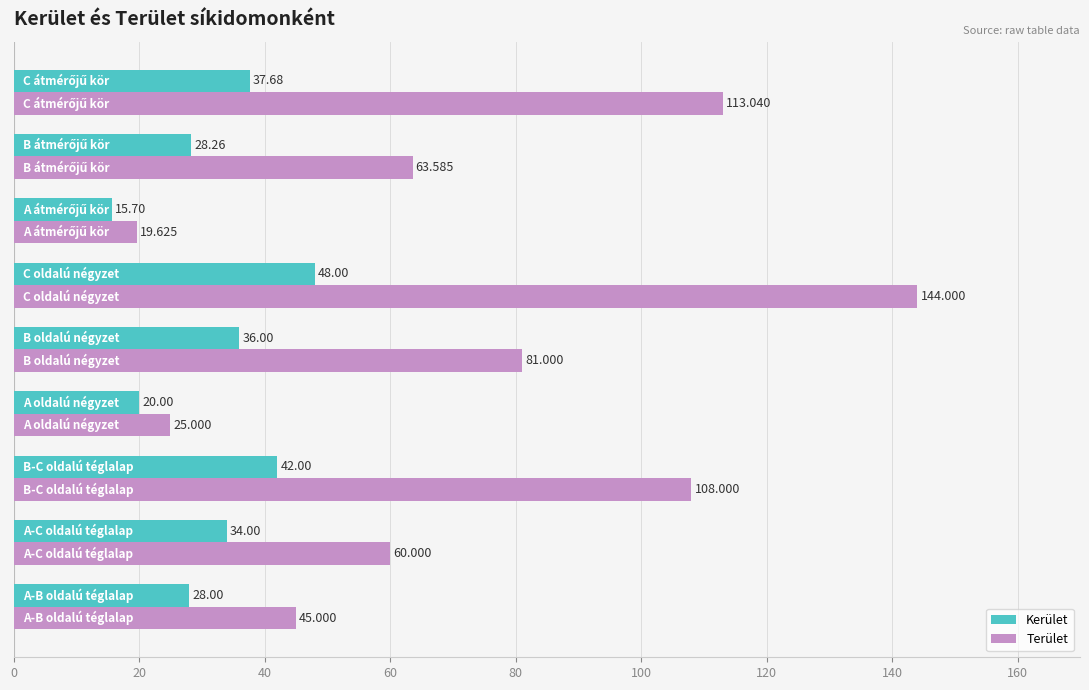

Which series has the largest total across all categories?

Terület